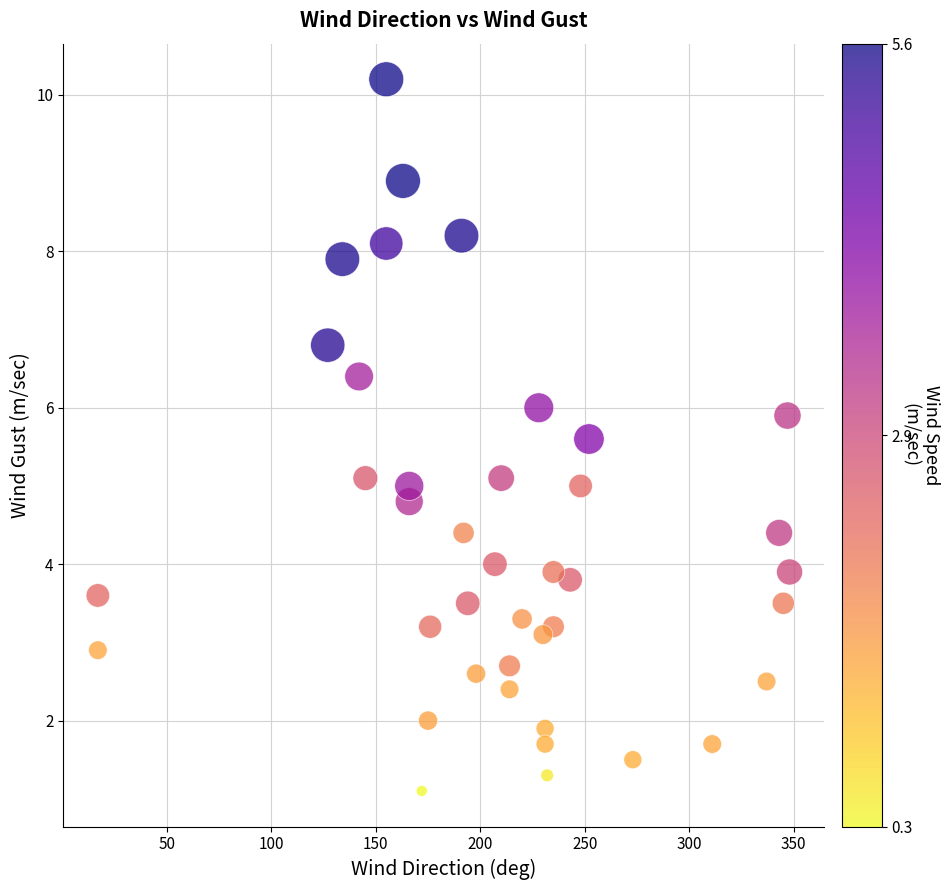

What is the range of Y values (max minus min)?

9.1